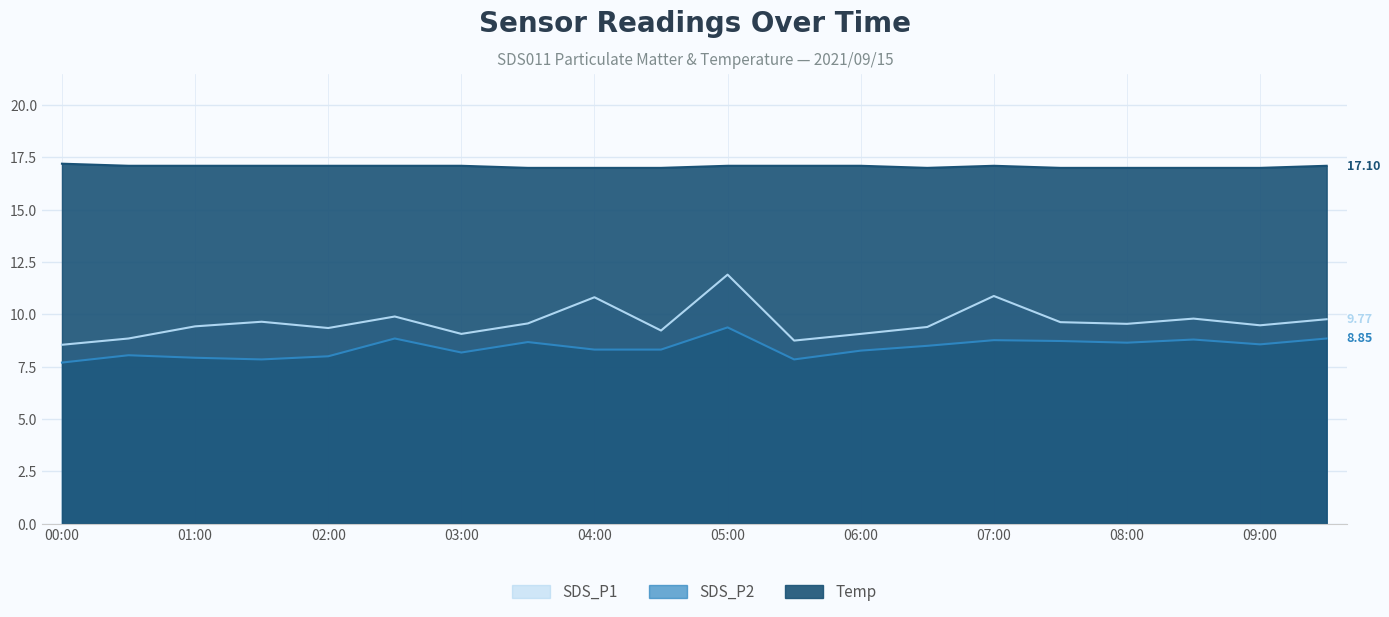

Reading left to right, what are all the values shown in this chart?

SDS_P1: 8.6	8.8	9.4	9.7	9.3	9.9	9.1	9.6	10.8	9.2	11.9	8.8	9.1	9.4	10.9	9.6	9.6	9.8	9.5	9.8
SDS_P2: 7.7	8.1	7.9	7.8	8.0	8.8	8.2	8.7	8.3	8.3	9.4	7.8	8.3	8.5	8.8	8.7	8.7	8.8	8.6	8.8
Temp: 17.2	17.1	17.1	17.1	17.1	17.1	17.1	17.0	17.0	17.0	17.1	17.1	17.1	17.0	17.1	17.0	17.0	17.0	17.0	17.1